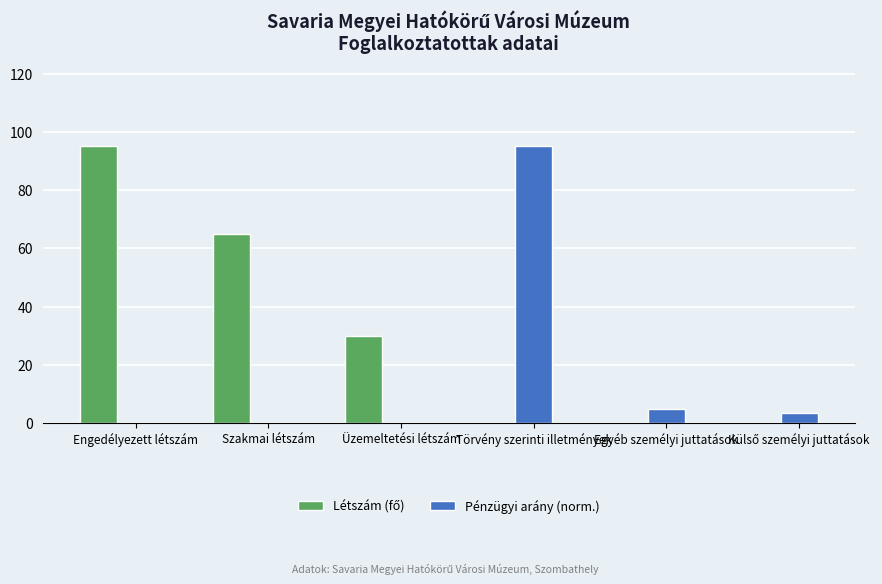

What is the total value across all series at Üzemeltetési létszám?

30.0